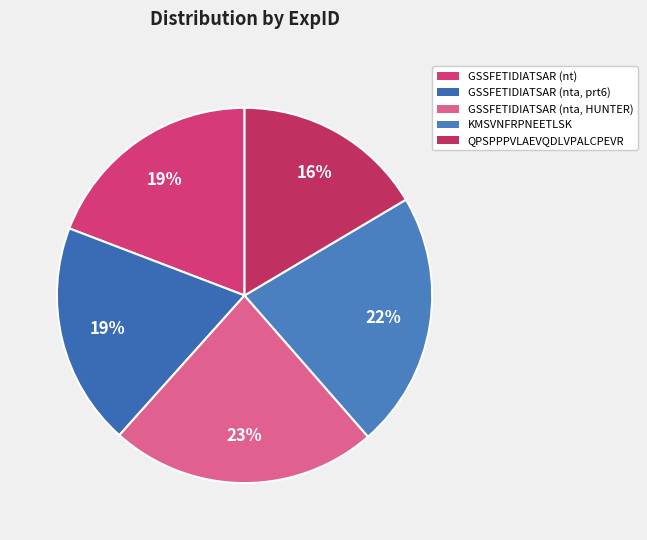

How many segments does this pie chart have?

5